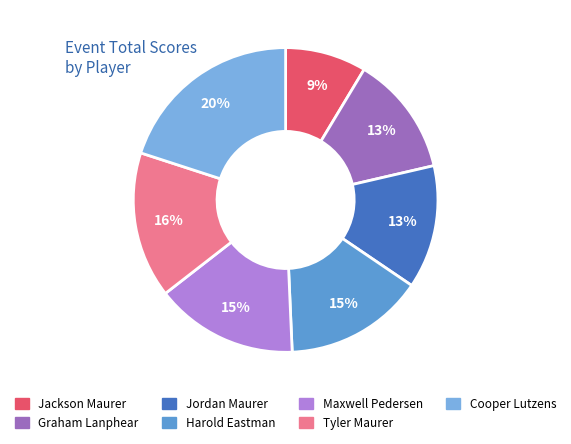

Is it true that Tyler Maurer is 27% of the pie?

False